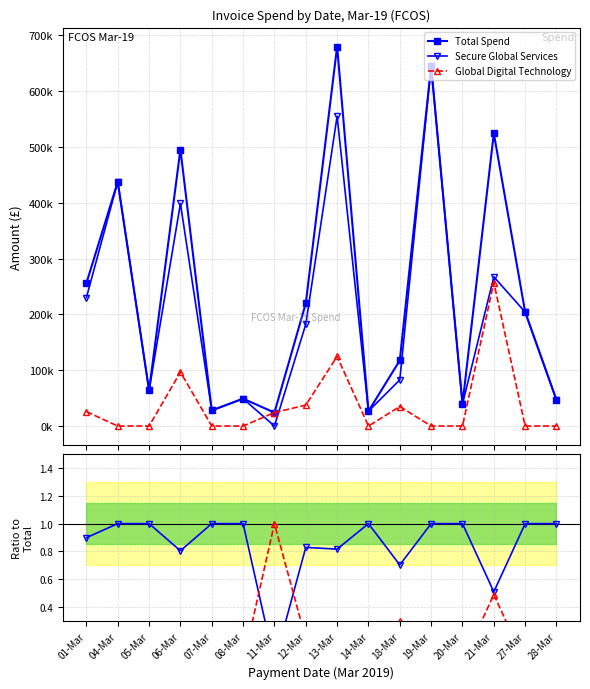

At which category is the sum across all series the highest?

13-Mar